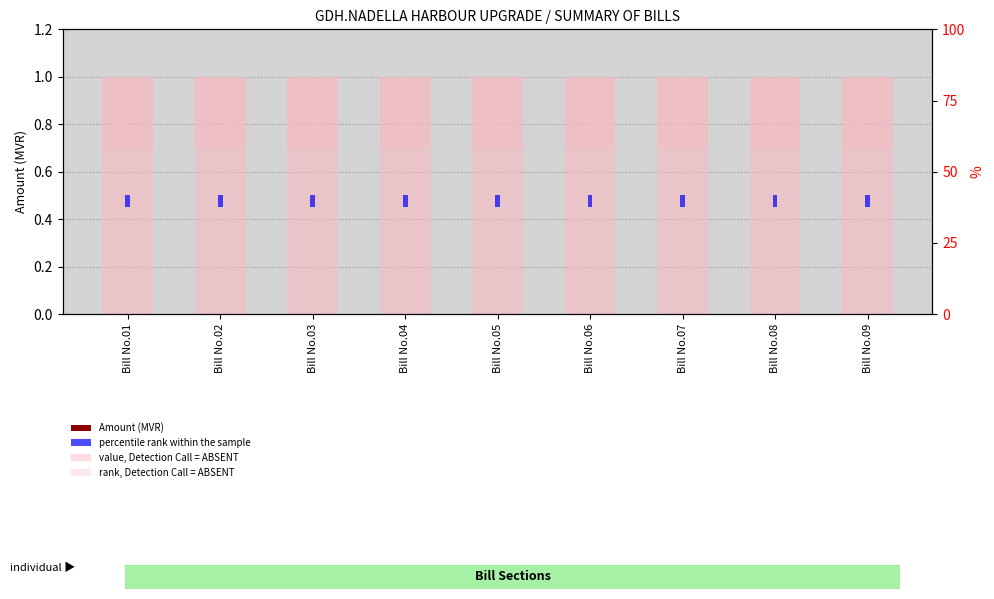

Where is value, Detection Call = ABSENT nearest to the value 1?

Bill No.01